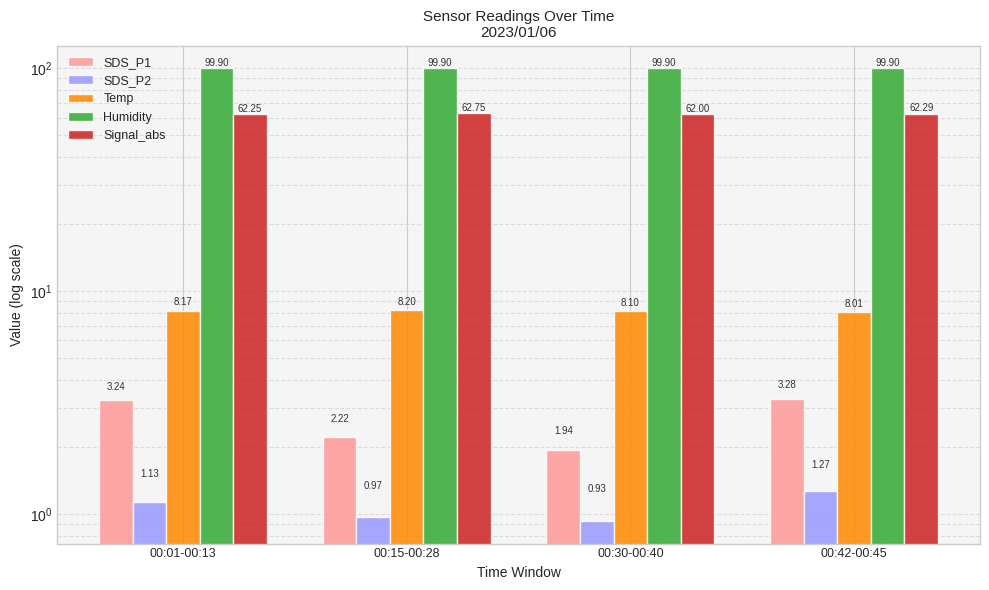

Reading left to right, what are all the values shown in this chart?

SDS_P1: 00:01-00:13=3.2	00:15-00:28=2.2	00:30-00:40=1.9	00:42-00:45=3.3
SDS_P2: 00:01-00:13=1.1	00:15-00:28=1.0	00:30-00:40=0.9	00:42-00:45=1.3
Temp: 00:01-00:13=8.2	00:15-00:28=8.2	00:30-00:40=8.1	00:42-00:45=8.0
Humidity: 00:01-00:13=99.9	00:15-00:28=99.9	00:30-00:40=99.9	00:42-00:45=99.9
Signal_abs: 00:01-00:13=62.2	00:15-00:28=62.8	00:30-00:40=62.0	00:42-00:45=62.3